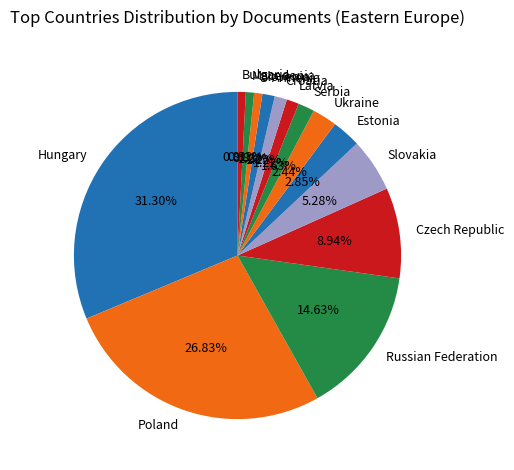

To the nearest percent, what is the difference between the largest and smallest slice percentages?

30%